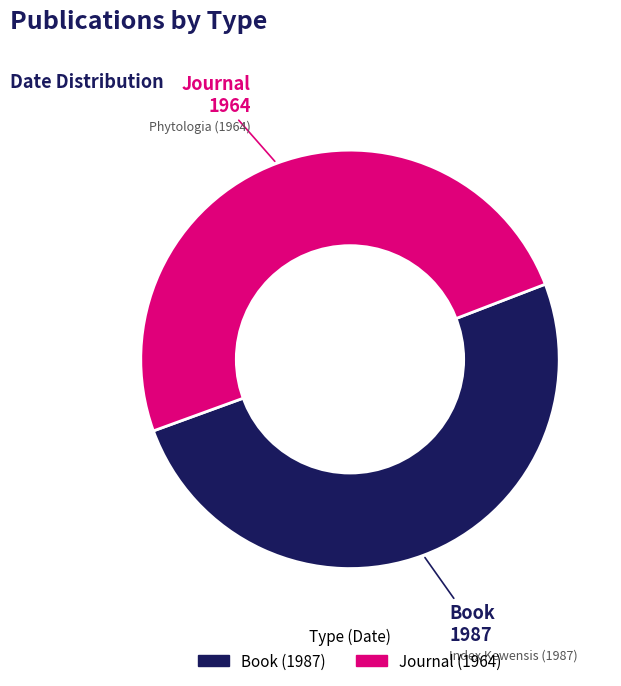

Is there a majority slice in this chart?

Yes